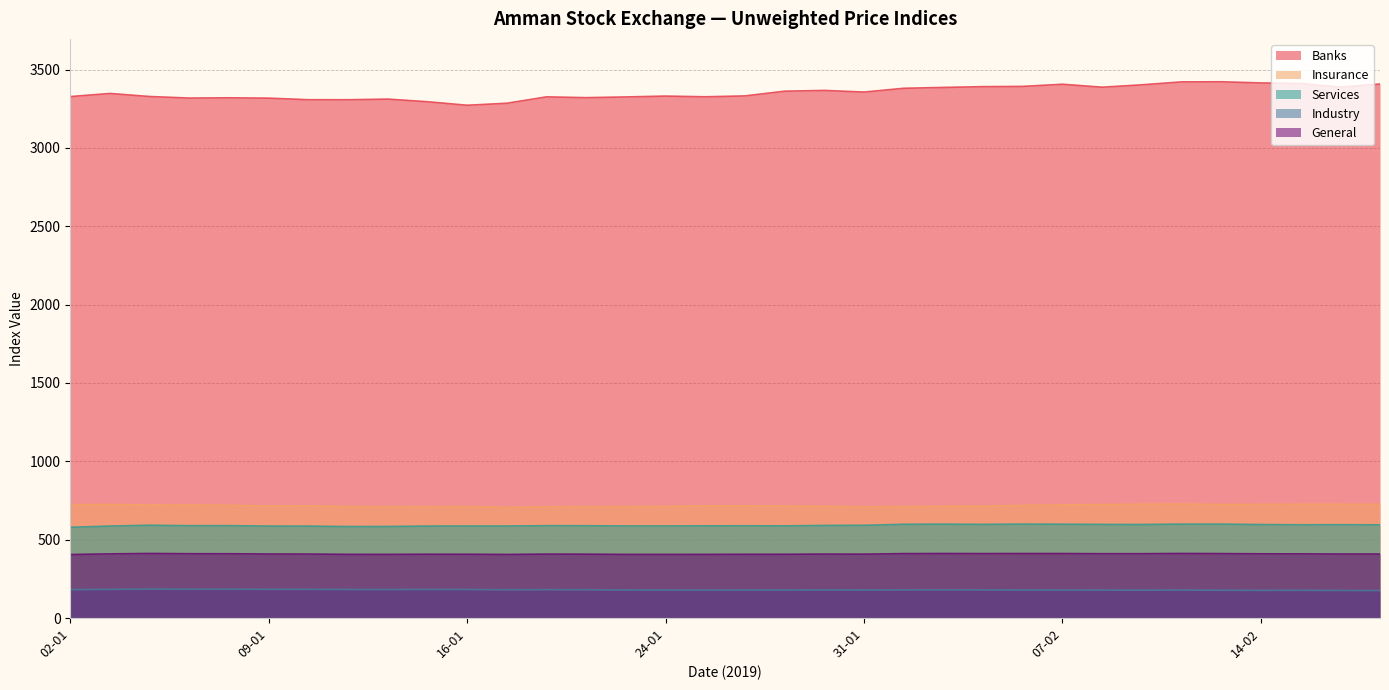

Count the number of categories in the chart.

34